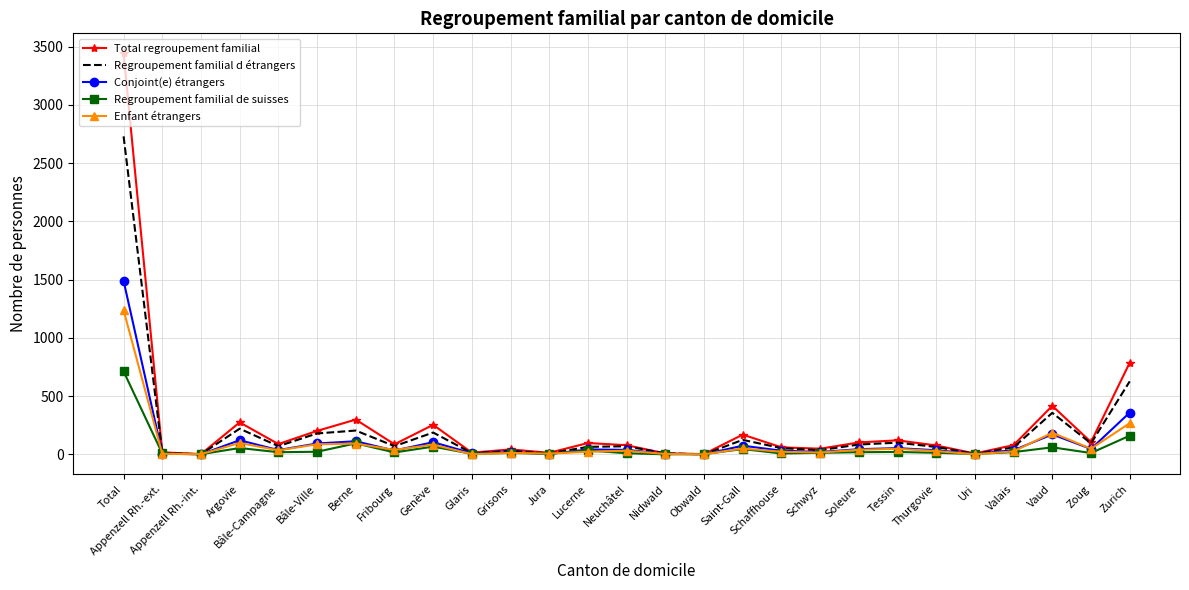

Rank the series by their maximum value, from lowest to highest.

Regroupement familial de suisses, Enfant étrangers, Conjoint(e) étrangers, Regroupement familial d étrangers, Total regroupement familial